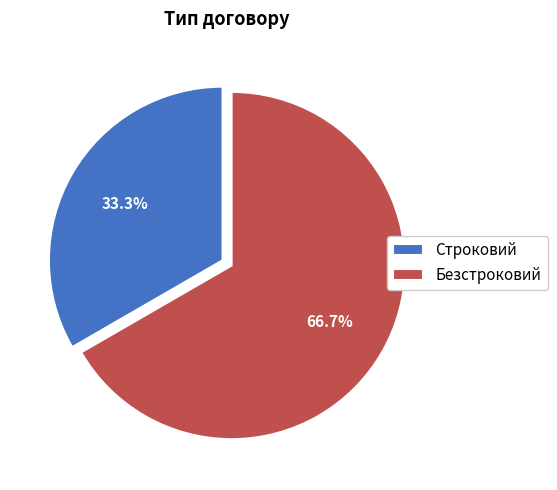

Is Строковий the majority of the pie?

No